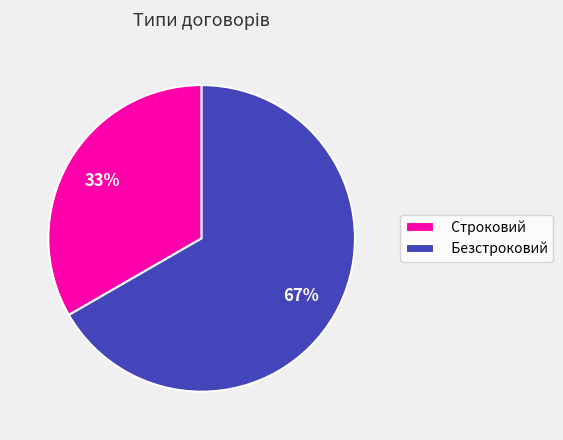

Rank the categories by value from lowest to highest.

Строковий, Безстроковий